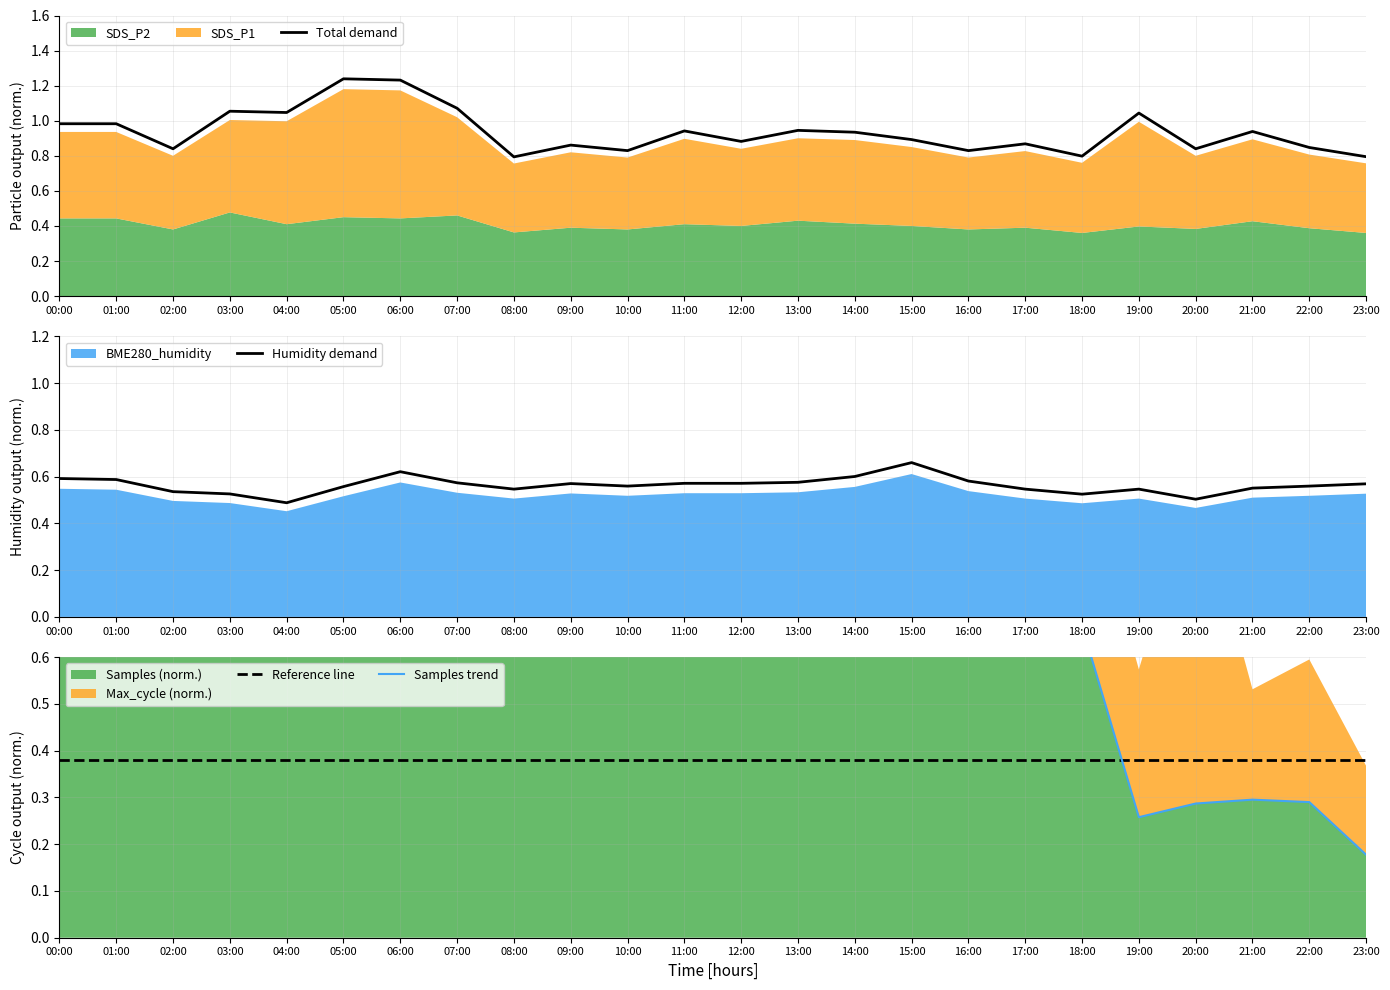

True or false: Total demand has a value of 0.5 at 15:00.

False